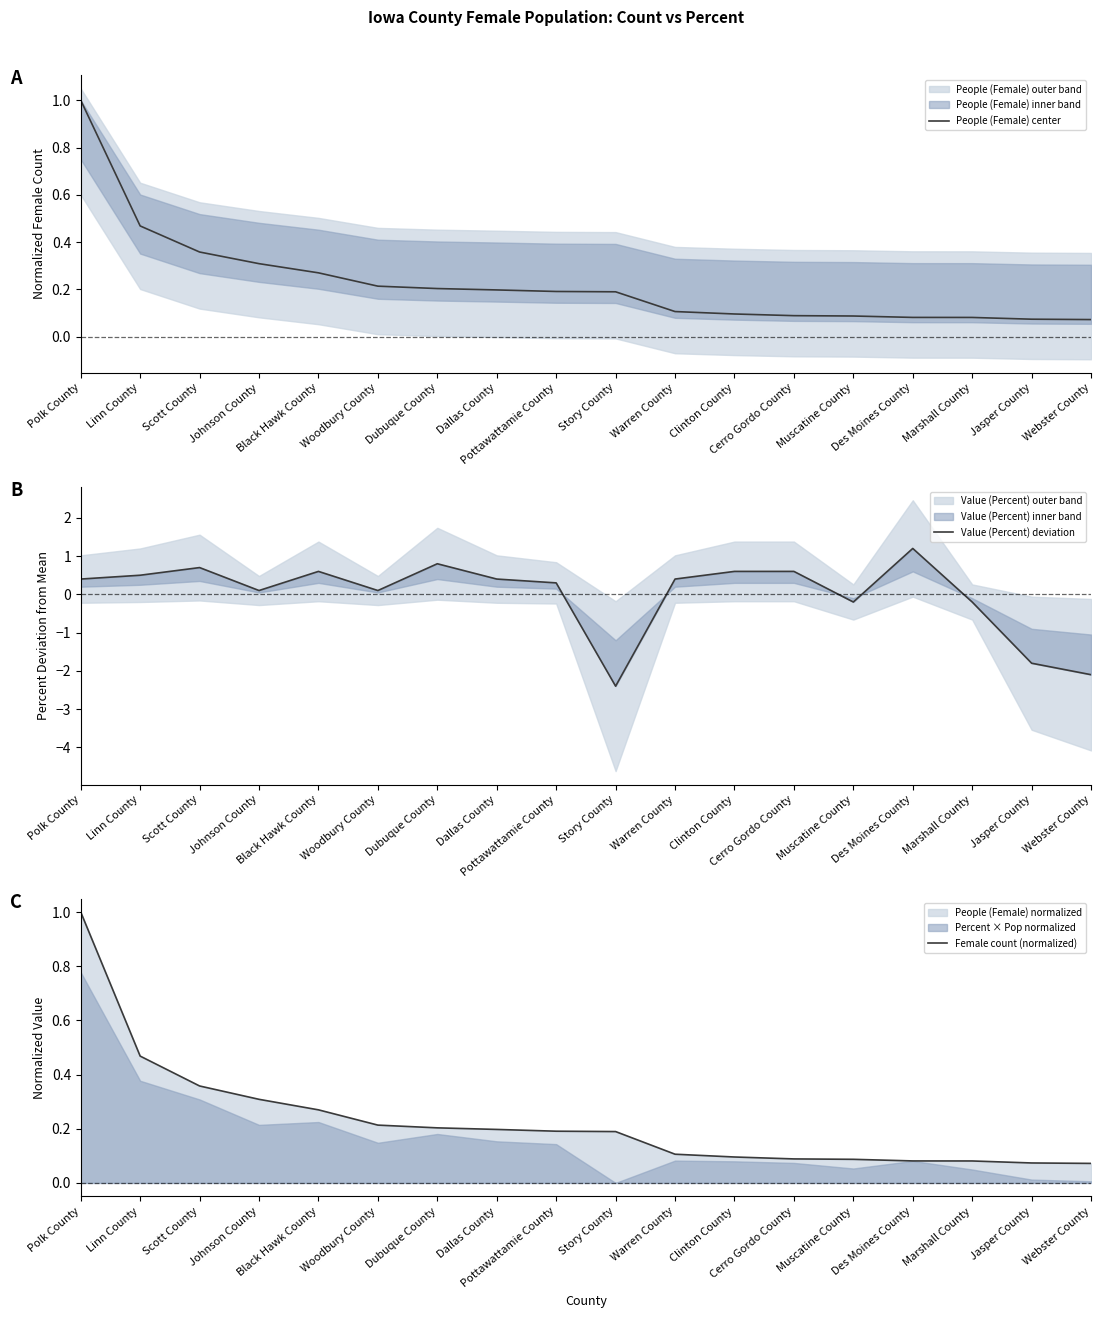

How many lines are shown in the chart?

3